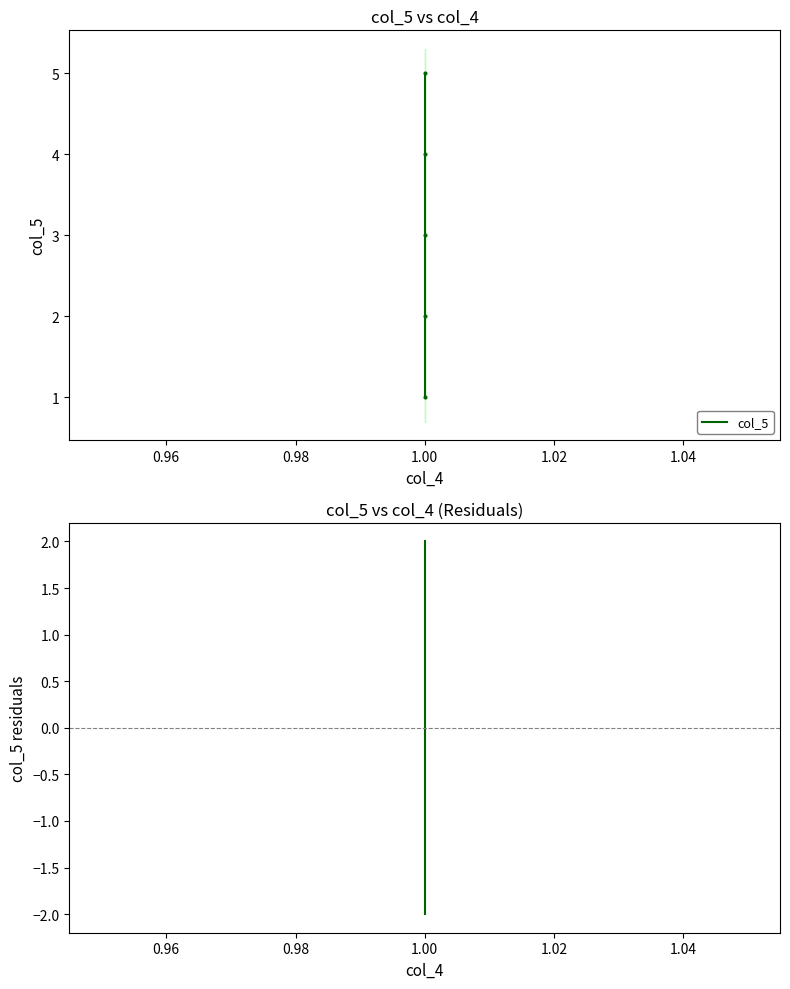

Which series has the largest Y range (max minus min)?

col_5